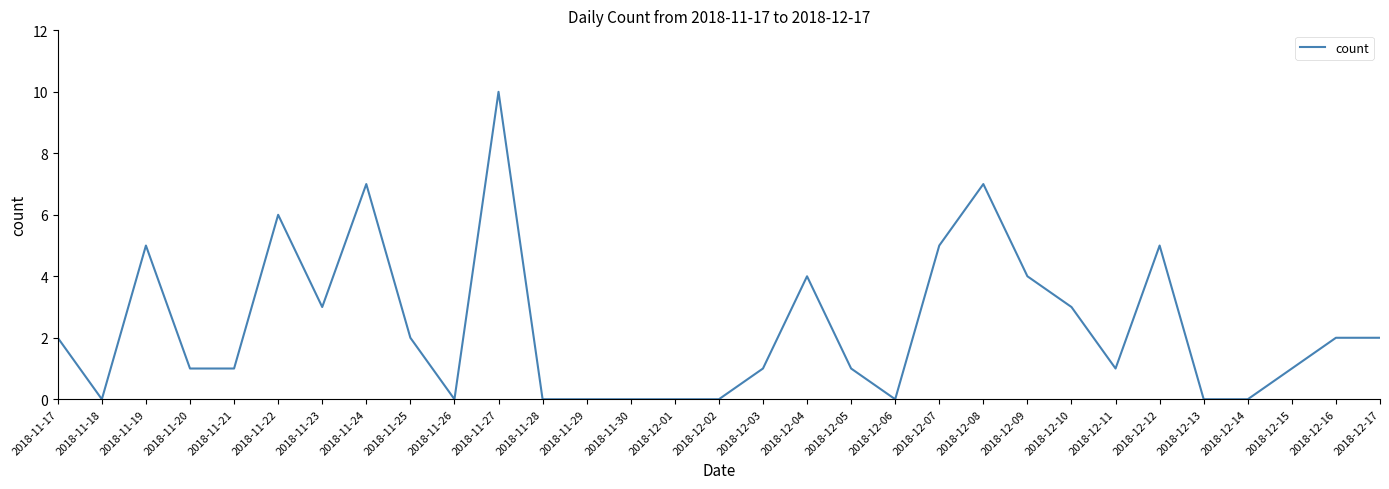

What is the difference between the maximum and minimum values?

10